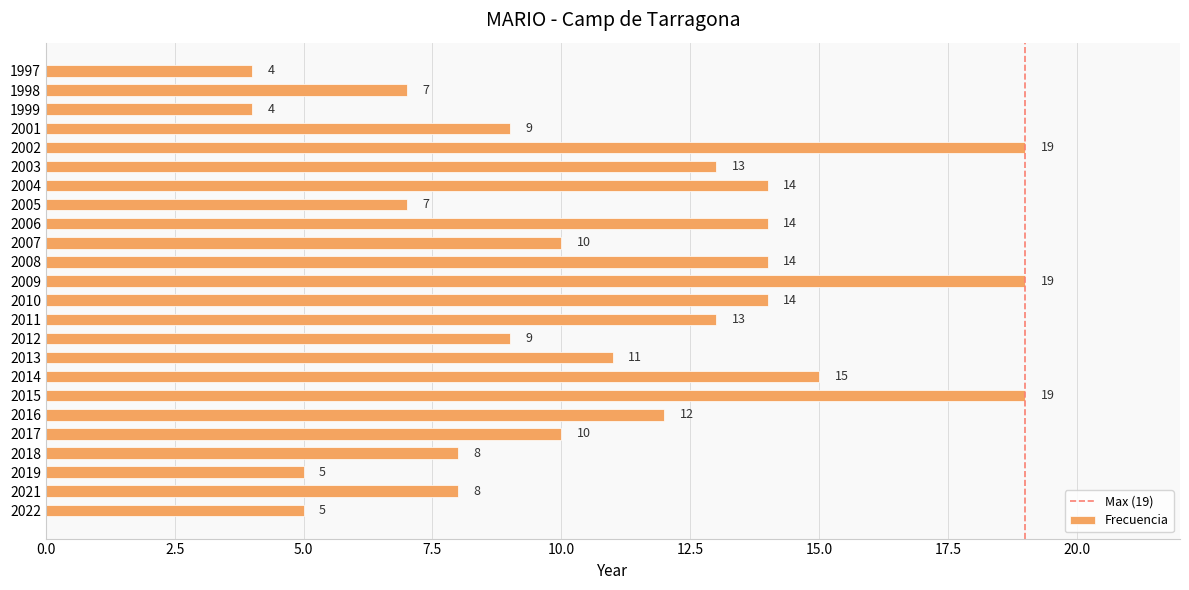

Does the chart contain stacked bars?

No